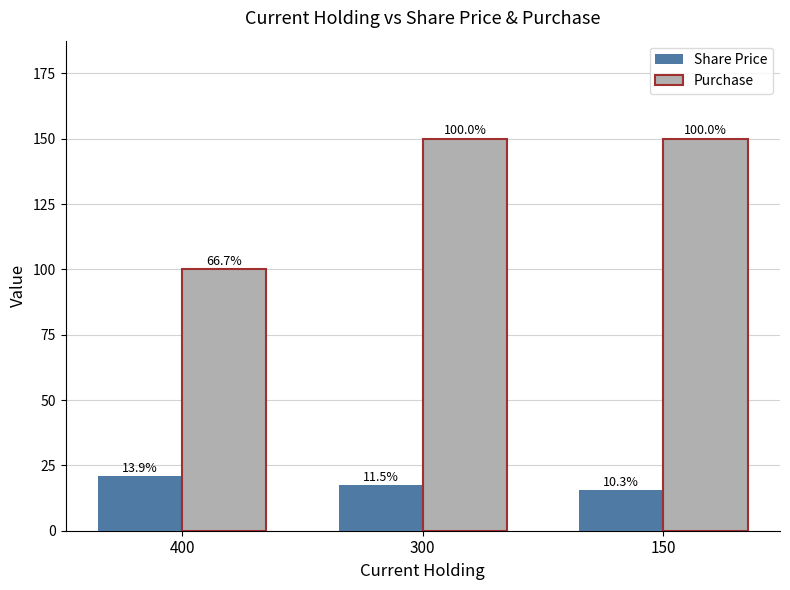

What is the difference between the Purchase values at 400 and 150?

50.0